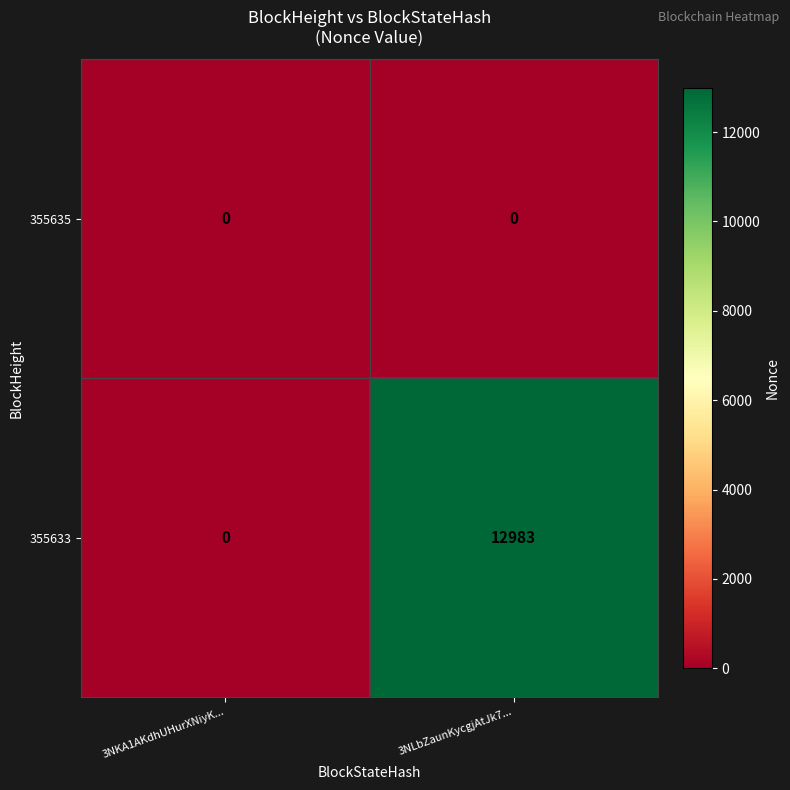

Is it true that 355635 equals 0 at 3NKA1AKdhUHurXNiyK...?

True